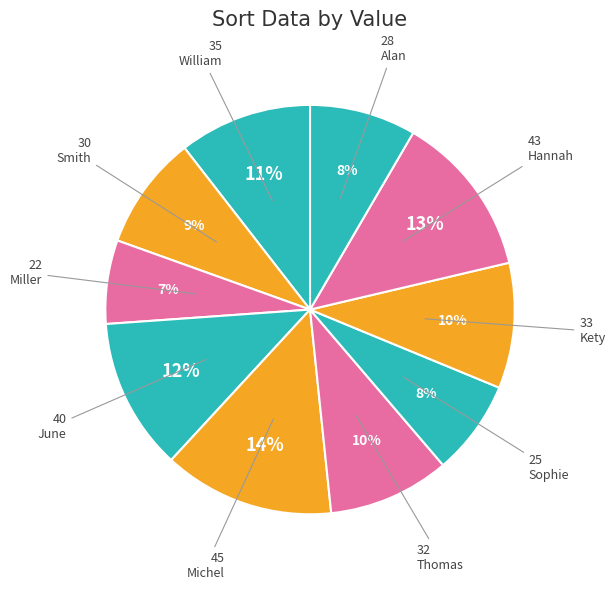

To the nearest percent, what portion does Miller represent?

7%